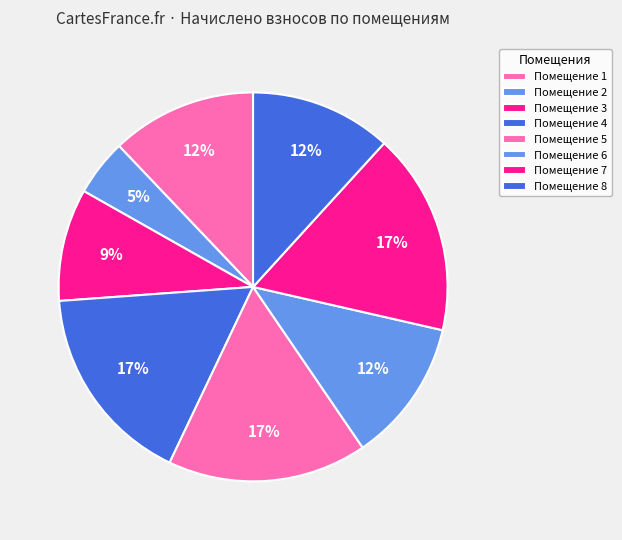

Count the number of slices in the pie.

8